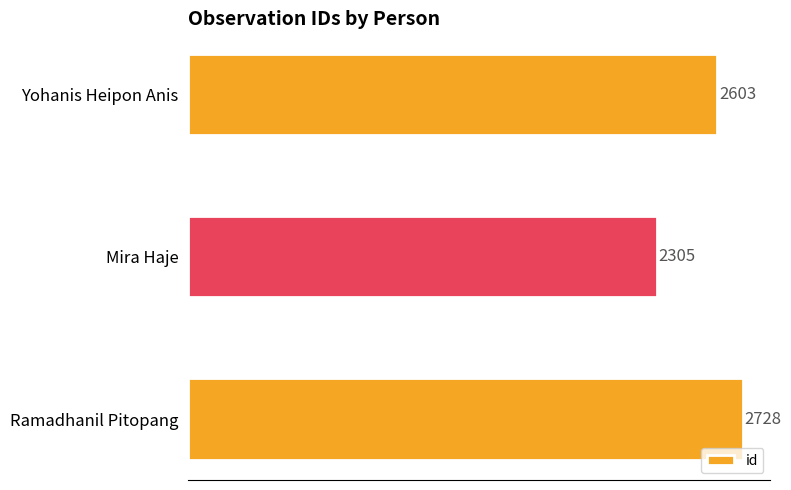

How many distinct data groups are displayed?

1